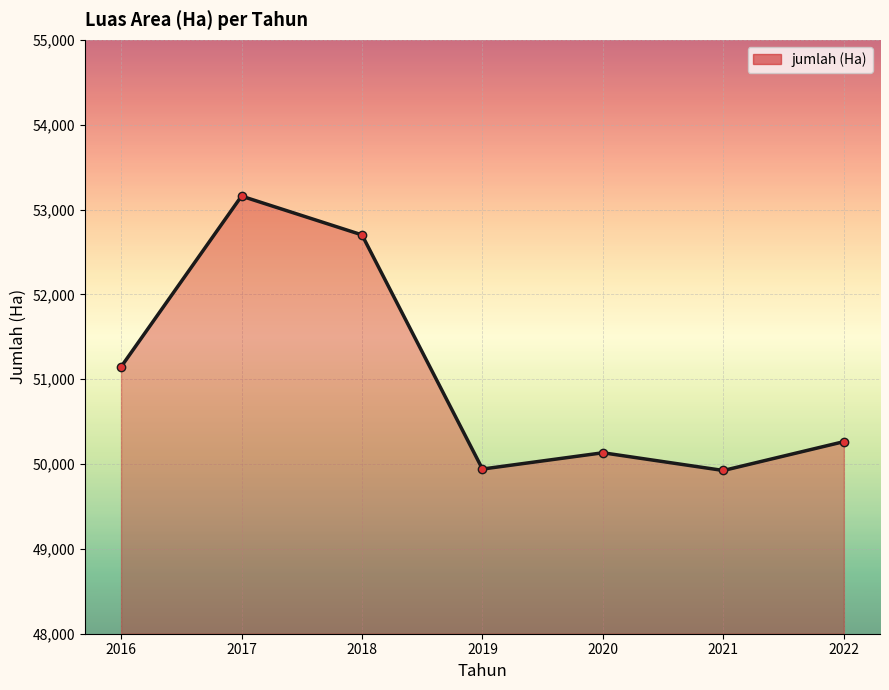

Is it true that the value at 2018 is 52701?

True